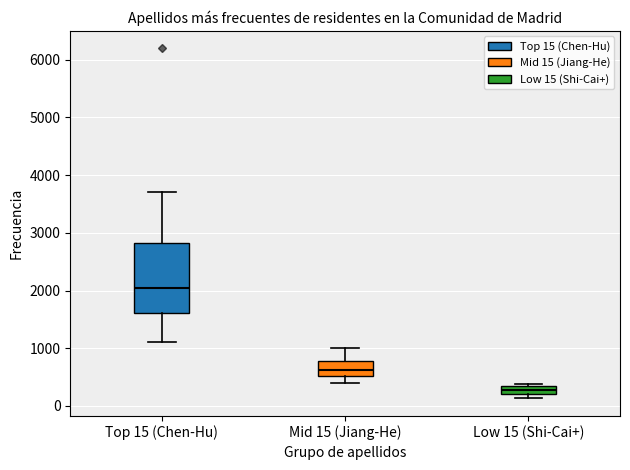

Which box has the highest median line?

Top 15 (Chen-Hu)